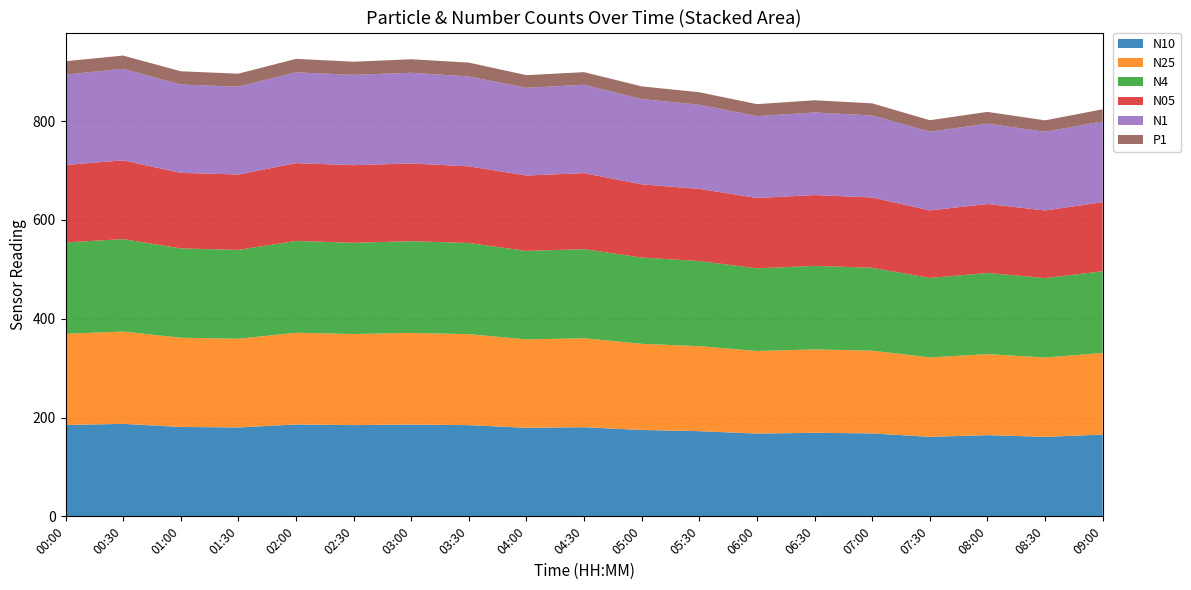

Reading right to left, what are all the values shown in this chart?

N10: 09:00=165.5	08:30=160.9	08:00=164.3	07:30=161.0	07:00=167.8	06:30=169.1	06:00=167.5	05:30=172.4	05:00=174.8	04:30=180.4	04:00=179.2	03:30=184.6	03:00=185.8	02:30=184.7	02:00=186.0	01:30=179.9	01:00=181.0	00:30=187.1	00:00=185.0
N25: 09:00=165.1	08:30=160.6	08:00=164.0	07:30=160.7	07:00=167.5	06:30=168.8	06:00=167.2	05:30=172.0	05:00=174.4	04:30=180.1	04:00=178.9	03:30=184.1	03:00=185.4	02:30=184.3	02:00=185.6	01:30=179.5	01:00=180.5	00:30=186.8	00:00=184.6
N4: 09:00=165.4	08:30=160.8	08:00=164.3	07:30=160.9	07:00=167.8	06:30=169.0	06:00=167.4	05:30=172.3	05:00=174.7	04:30=180.3	04:00=179.1	03:30=184.5	03:00=185.7	02:30=184.6	02:00=185.9	01:30=179.8	01:00=180.8	00:30=187.1	00:00=184.9
N05: 09:00=139.9	08:30=136.8	08:00=139.5	07:30=136.7	07:00=142.3	06:30=143.3	06:00=142.4	05:30=146.0	05:00=148.1	04:30=153.9	04:00=152.6	03:30=155.1	03:00=157.3	02:30=157.1	02:00=157.5	01:30=152.6	01:00=152.9	00:30=159.5	00:00=156.8
N1: 09:00=163.4	08:30=159.2	08:00=162.6	07:30=159.2	07:00=165.9	06:30=167.2	06:00=165.7	05:30=170.3	05:00=172.7	04:30=178.8	04:00=177.4	03:30=181.9	03:00=183.6	02:30=182.8	02:00=183.8	01:30=177.9	01:00=178.6	00:30=185.4	00:00=182.8
P1: 09:00=24.5	08:30=23.2	08:00=23.9	07:30=23.3	07:00=24.6	06:30=24.8	06:00=24.2	05:30=25.3	05:00=25.6	04:30=25.6	04:00=25.7	03:30=28.1	03:00=27.3	02:30=26.6	02:00=27.3	01:30=26.3	01:00=26.9	00:30=26.7	00:00=27.1